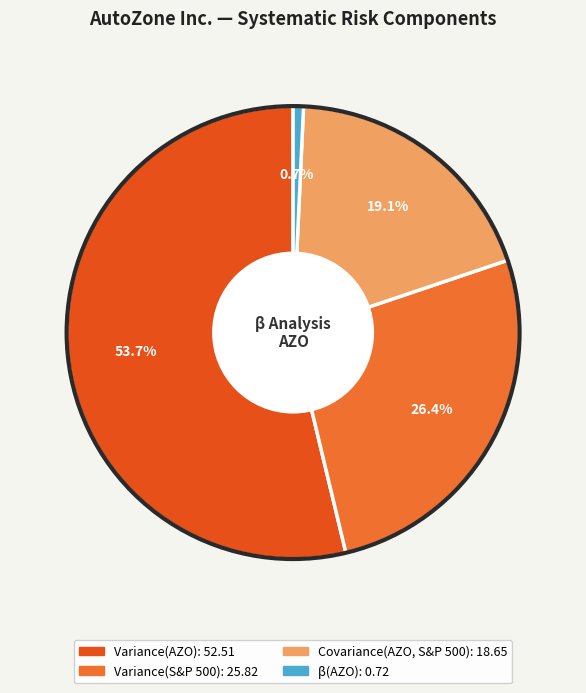

What percentage is the Variance(S&P 500) slice, to the nearest percent?

26%